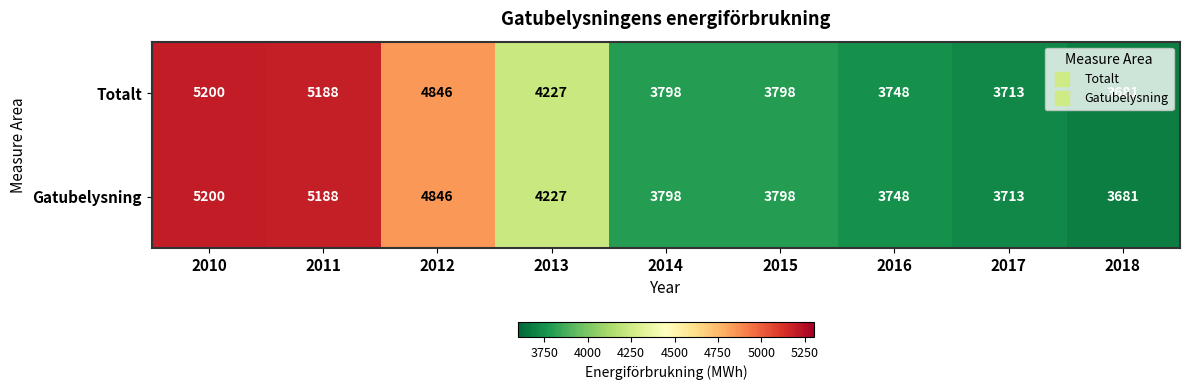

What is the maximum value shown in the chart?

5200